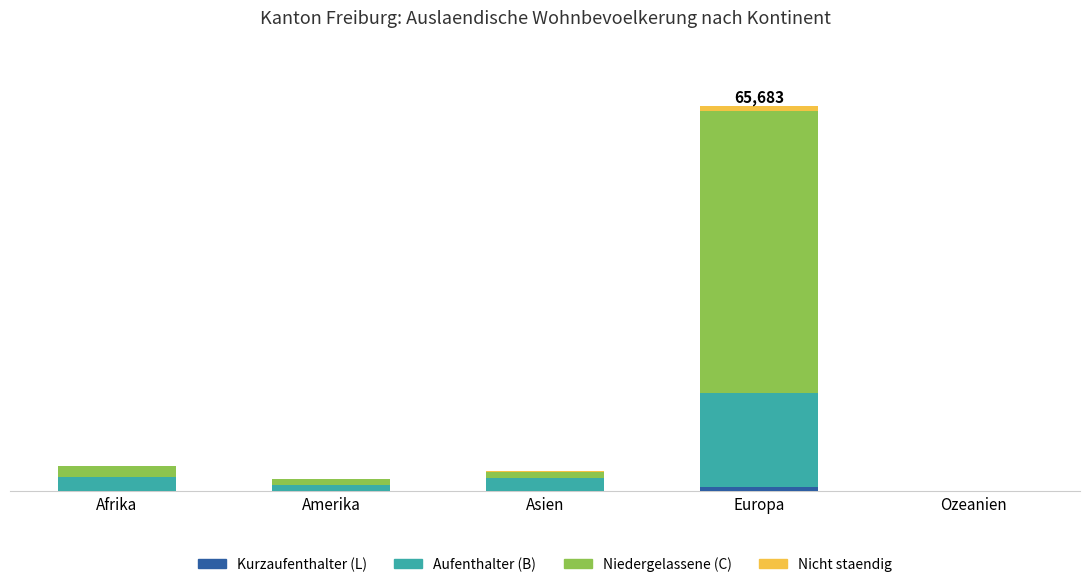

Is it true that Nicht staendig equals 1449 at Europa?

False